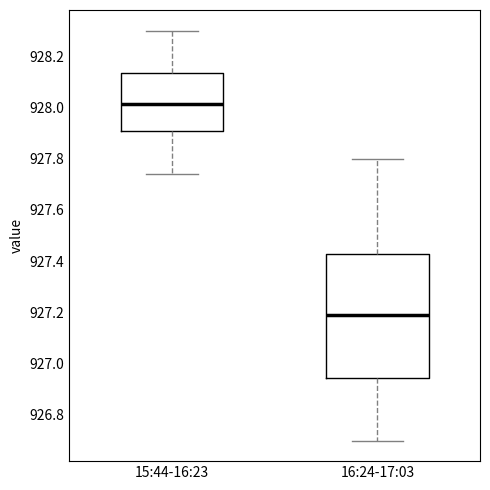

Where does the upper whisker of the box for 15:44-16:23 end on the y-axis? The values are not printed on the chart, so give them approximately, as read against the axis.

928.30